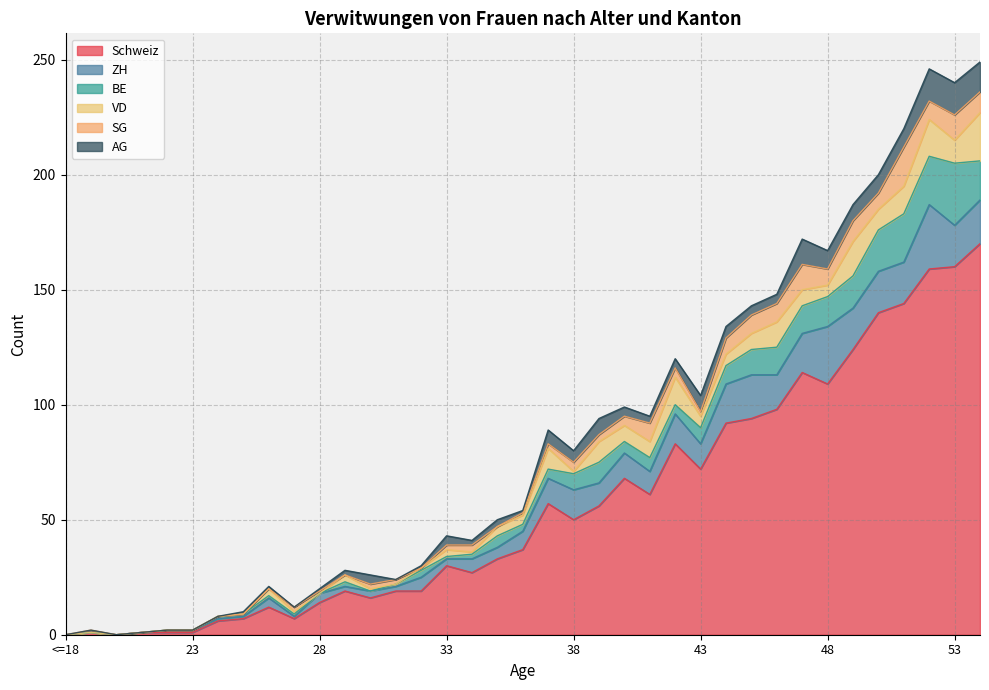

Reading right to left, transcribe all the data shown in this chart.

Schweiz: 170	160	159	144	140	124	109	114	98	94	92	72	83	61	68	56	50	57	37	33	27	30	19	19	16	19	14	7	12	7	6	1	1	1	0	1	0
ZH: 19	18	28	18	18	18	25	17	15	19	17	11	13	10	11	10	13	11	8	5	6	3	6	2	3	2	4	1	4	1	1	1	1	0	0	0	0
BE: 17	27	21	21	18	14	13	12	12	11	8	7	4	6	5	9	7	4	3	5	2	1	3	1	0	2	0	1	1	1	1	0	0	0	0	0	0
VD: 21	10	16	12	9	15	5	7	11	7	5	5	12	7	7	9	1	9	4	4	1	3	1	0	1	3	0	1	3	0	0	0	0	0	0	0	0
SG: 9	11	8	17	7	9	7	11	8	8	7	2	4	8	4	3	4	2	1	0	3	2	0	2	2	0	1	2	0	0	0	0	0	0	0	1	0
AG: 13	14	14	8	8	7	8	11	4	4	5	7	4	3	4	7	5	6	1	3	2	4	1	0	4	2	1	0	1	1	0	0	0	0	0	0	0